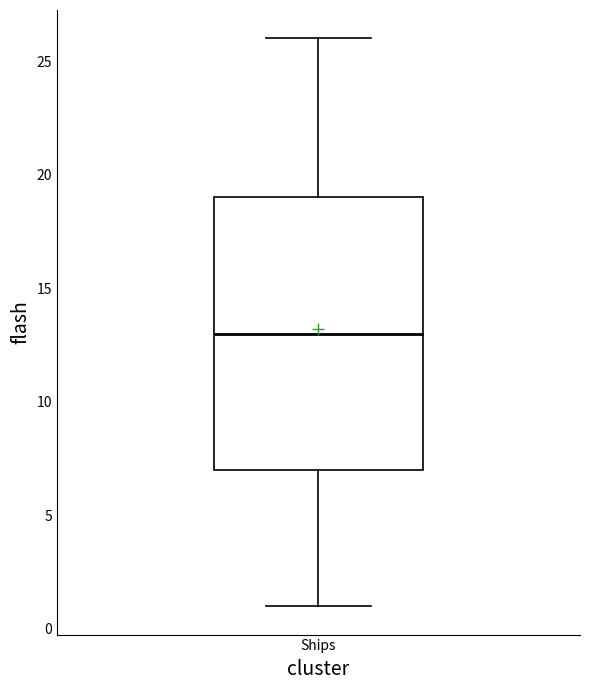

Where does the median line of the box for Ships sit on the y-axis? The values are not printed on the chart, so give them approximately, as read against the axis.

13